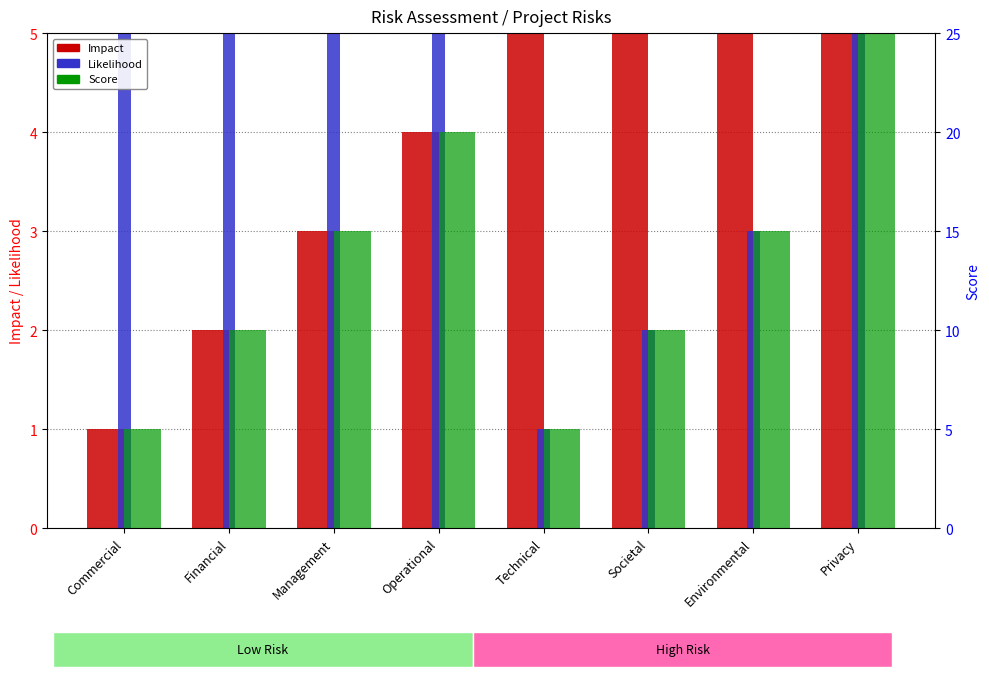

The Likelihood series shows 5 at Operational. True or false?

True